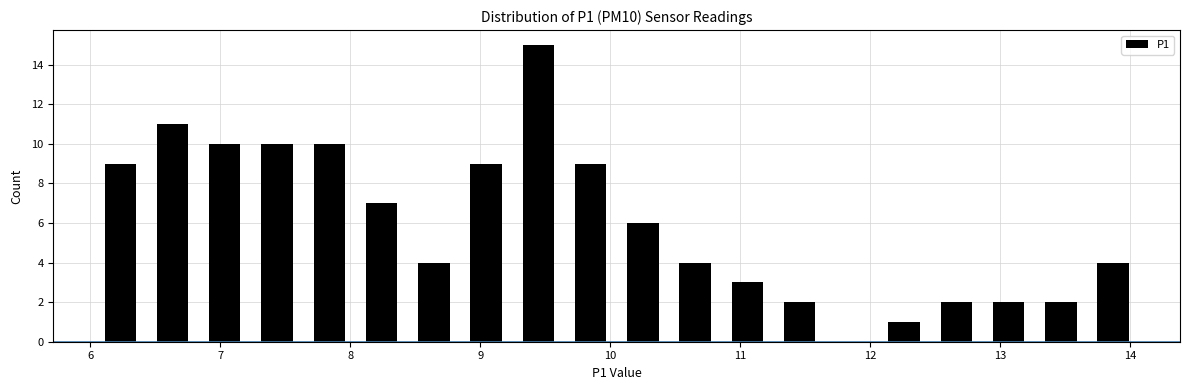

Over which range of the x-axis is the bar tallest?

9.2 to 9.6